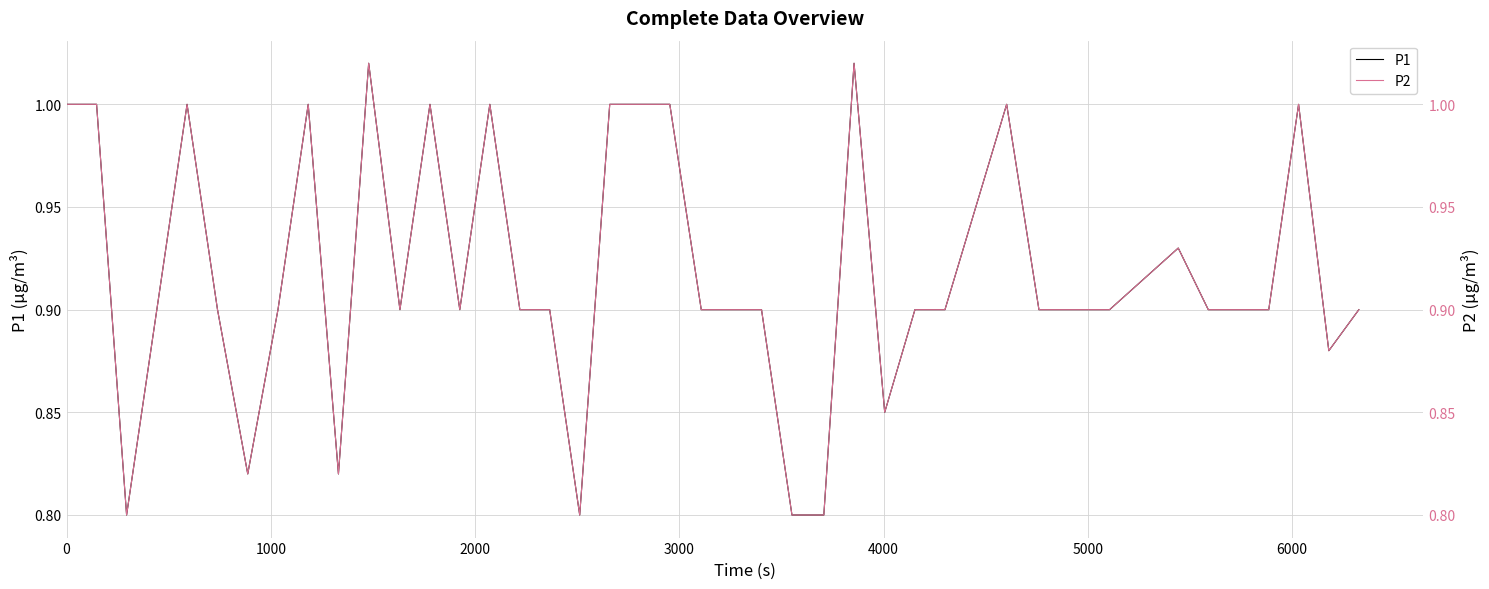

What is the value of the P2 point at the 34th from the left?

0.9